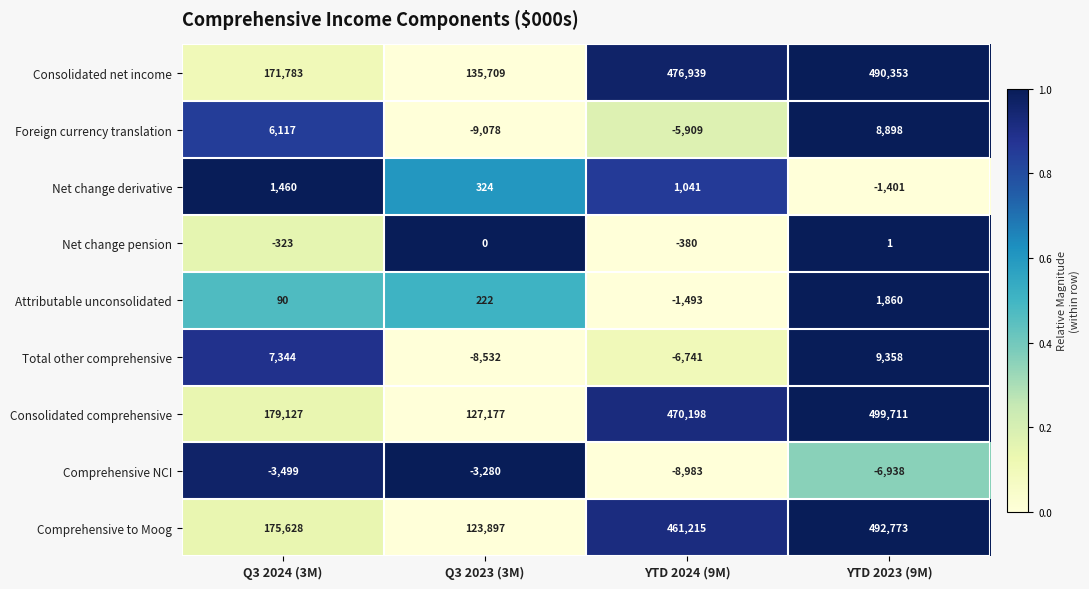

What value does the Consolidated net income series have at Q3 2023 (3M), to the nearest 100?

135700